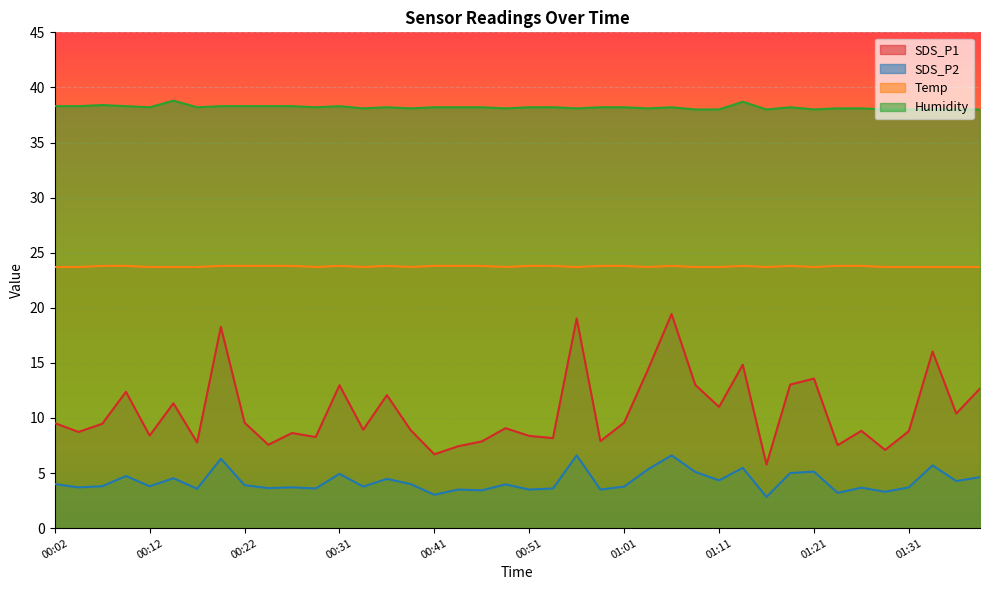

Where is the first local minimum for SDS_P2?

00:04